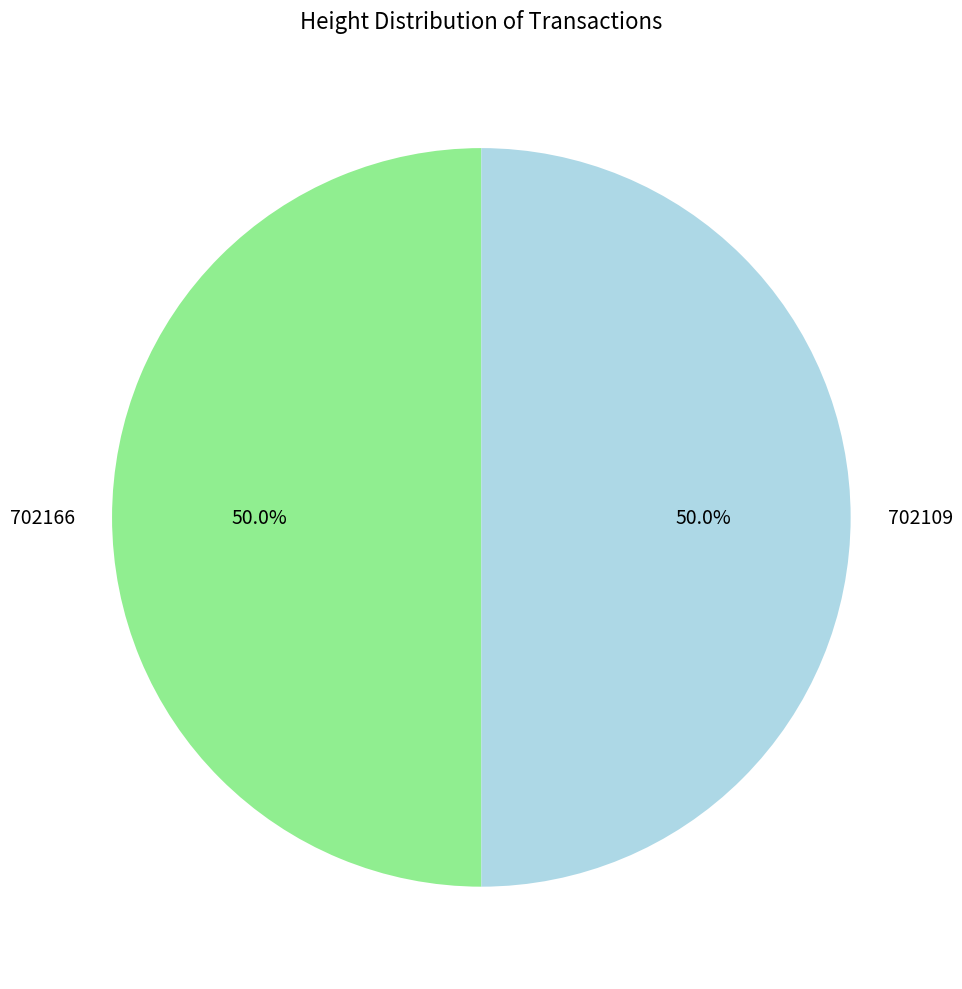

Approximately how many times larger is the value at 702166 compared to 702109?

1.0